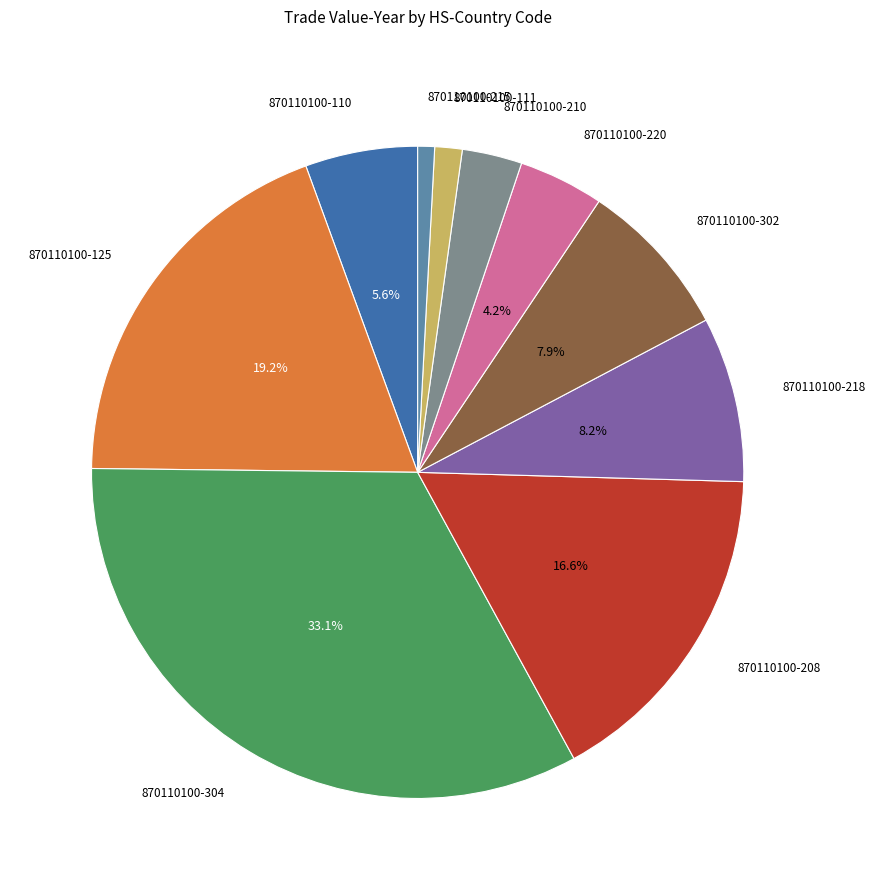

Does any single category account for the majority?

No